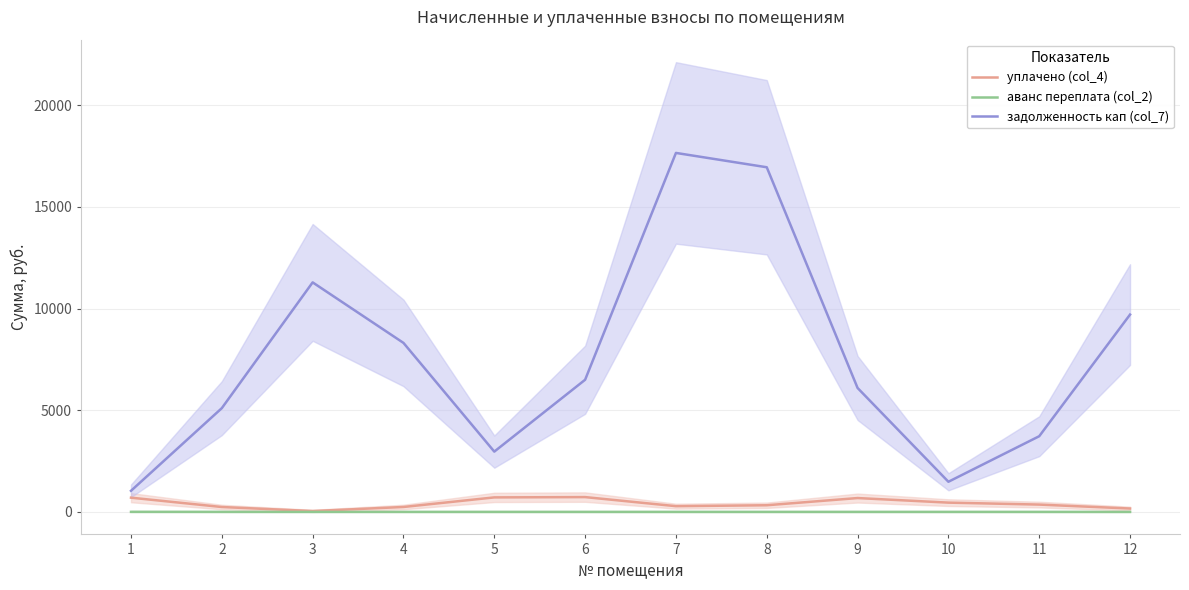

Where is задолженность кап (col_7) nearest to the value 9346?

12